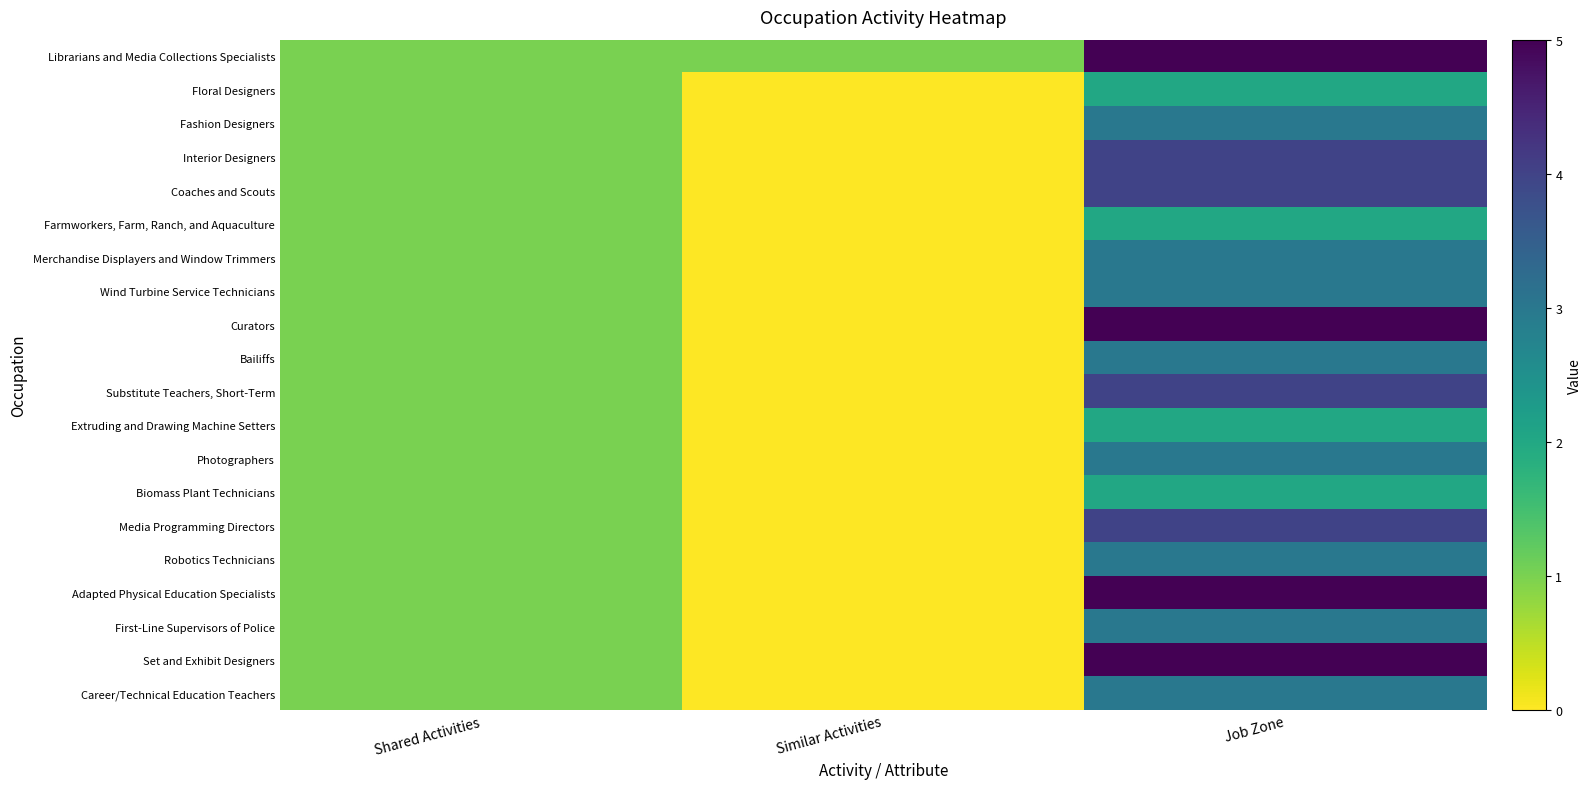

Rank the series at Job Zone from highest to lowest value.

Librarians and Media Collections Specialists, Curators, Adapted Physical Education Specialists, Set and Exhibit Designers, Interior Designers, Coaches and Scouts, Substitute Teachers, Short-Term, Media Programming Directors, Fashion Designers, Merchandise Displayers and Window Trimmers, Wind Turbine Service Technicians, Bailiffs, Photographers, Robotics Technicians, First-Line Supervisors of Police, Career/Technical Education Teachers, Floral Designers, Farmworkers, Farm, Ranch, and Aquaculture, Extruding and Drawing Machine Setters, Biomass Plant Technicians